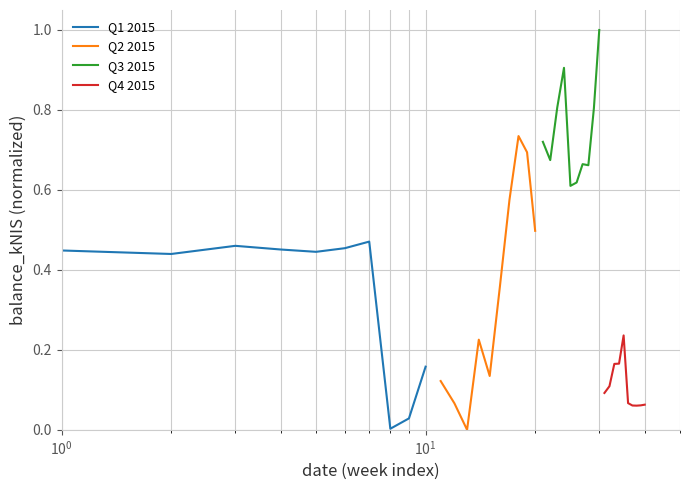

What is the difference between the second highest and second lowest values in the Q4 2015 series?

0.1